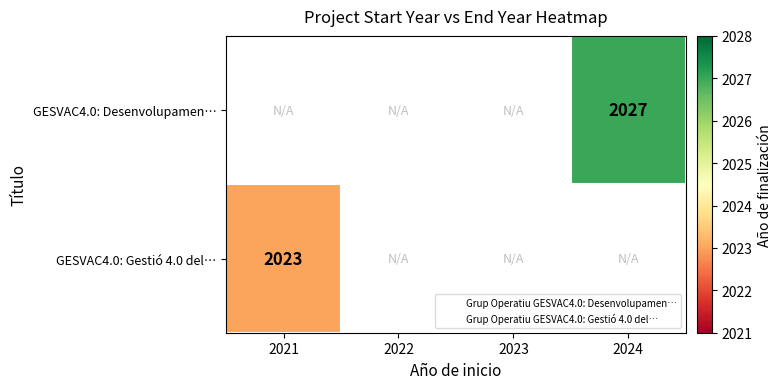

List the series in order of their peak value, highest first.

GESVAC4.0: Desenvolupamen…, GESVAC4.0: Gestió 4.0 del…